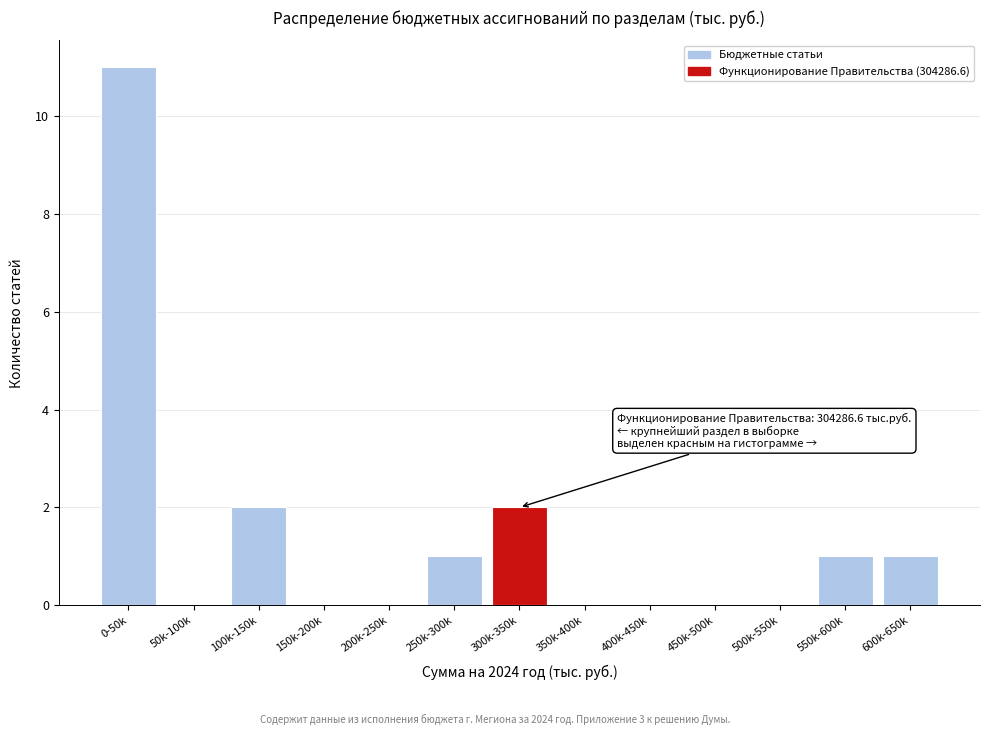

Reading left to right, extract all data points from this chart.

0-50k=11	50k-100k=0	100k-150k=2	150k-200k=0	200k-250k=0	250k-300k=1	300k-350k=2	350k-400k=0	400k-450k=0	450k-500k=0	500k-550k=0	550k-600k=1	600k-650k=1